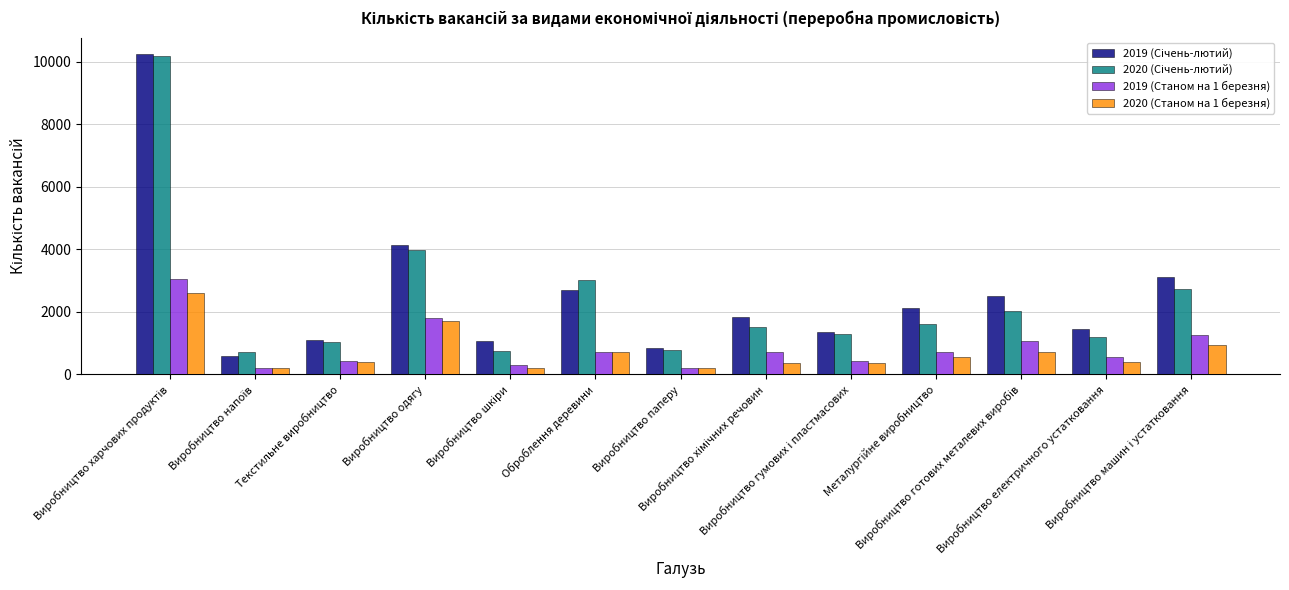

What is the maximum value shown in the chart?

10254